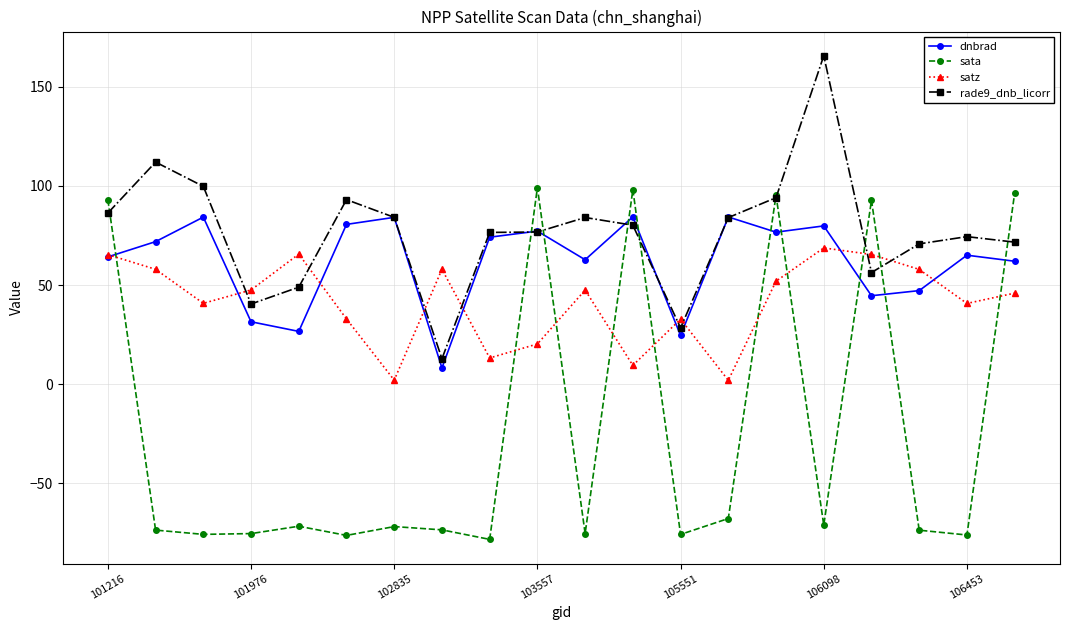

What is the average value of the satz series?

41.3